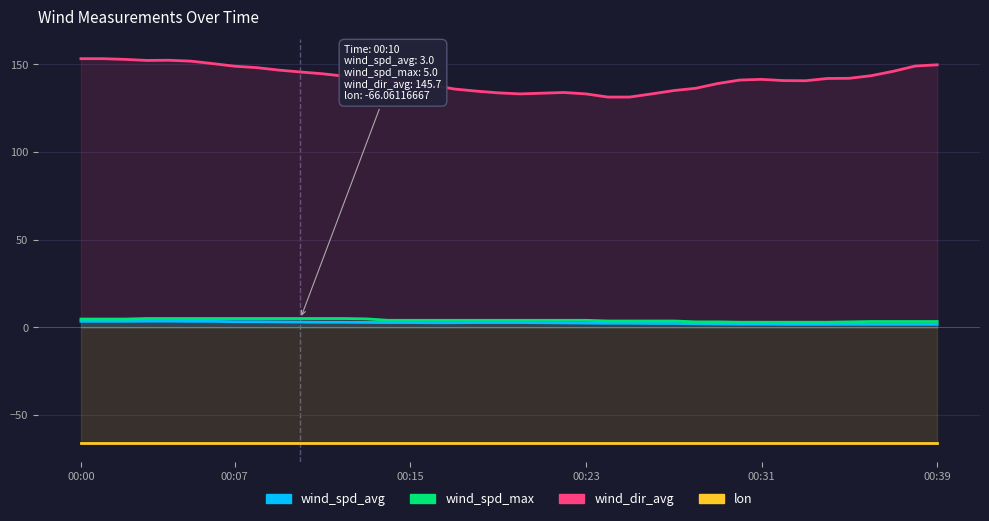

How many lines are shown in the chart?

4